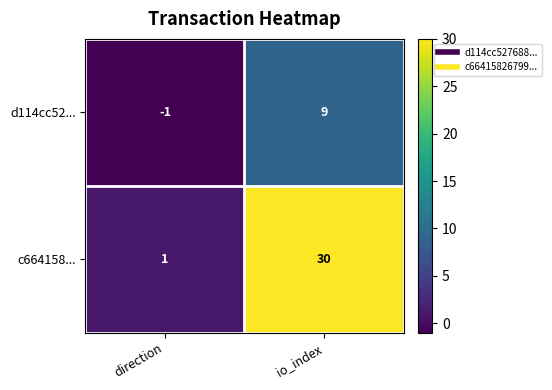

Which series has the widest spread of values?

c664158...